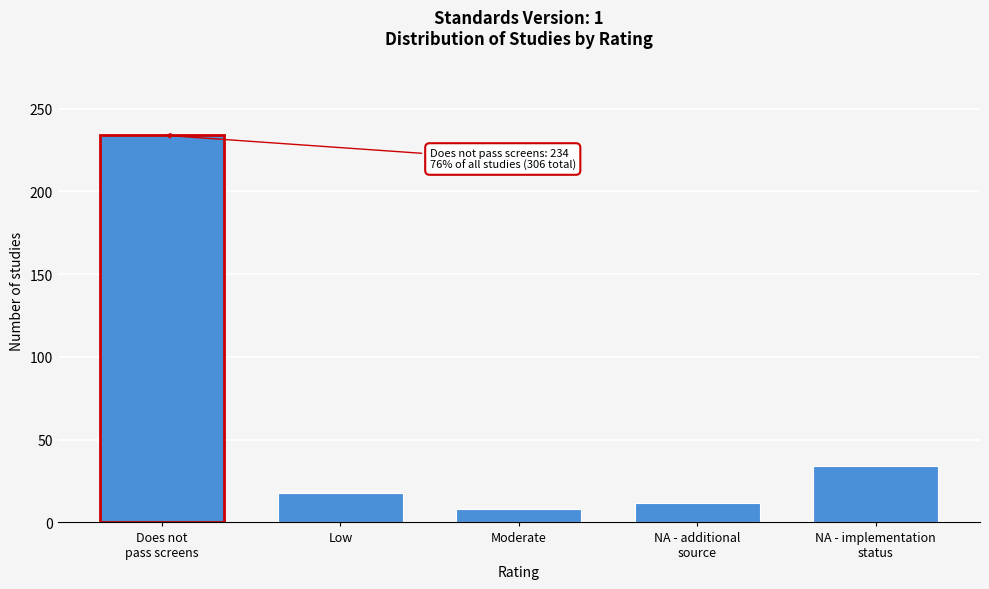

Reading left to right, list all the values displayed in this chart.

234	18	8	12	34